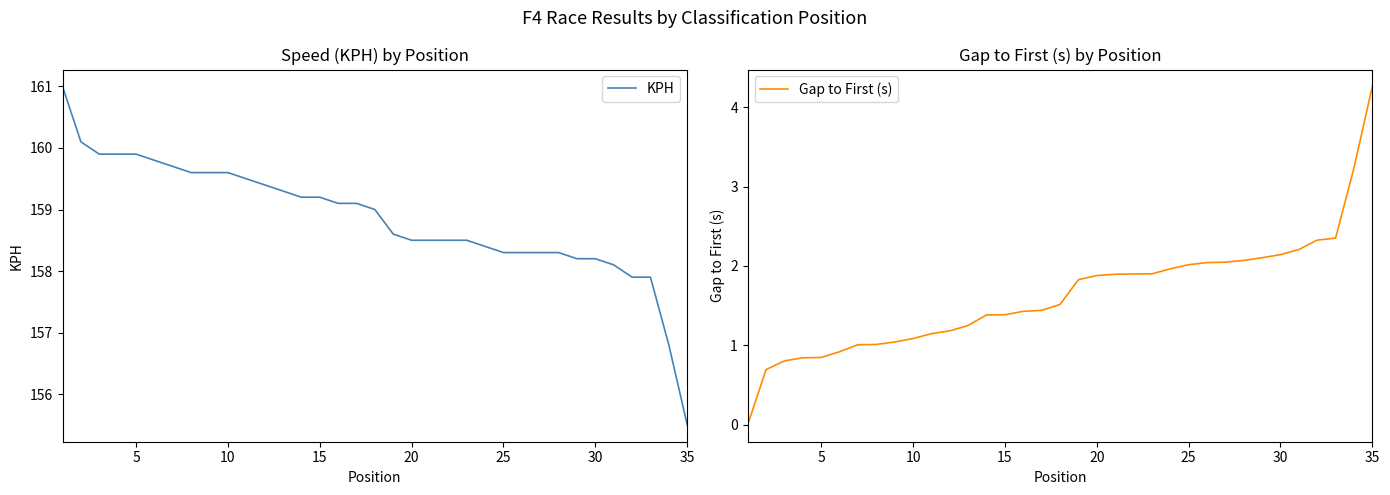

List the series in order of their overall mean, highest first.

KPH, Gap to First (s)